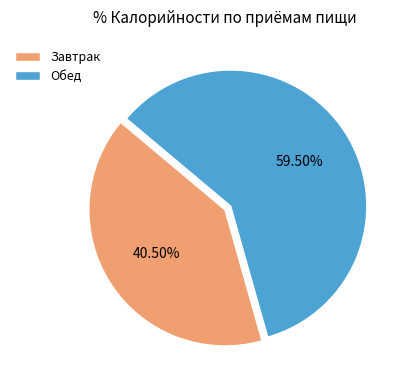

Approximately how many times larger is the value at Завтрак compared to Обед?

0.7